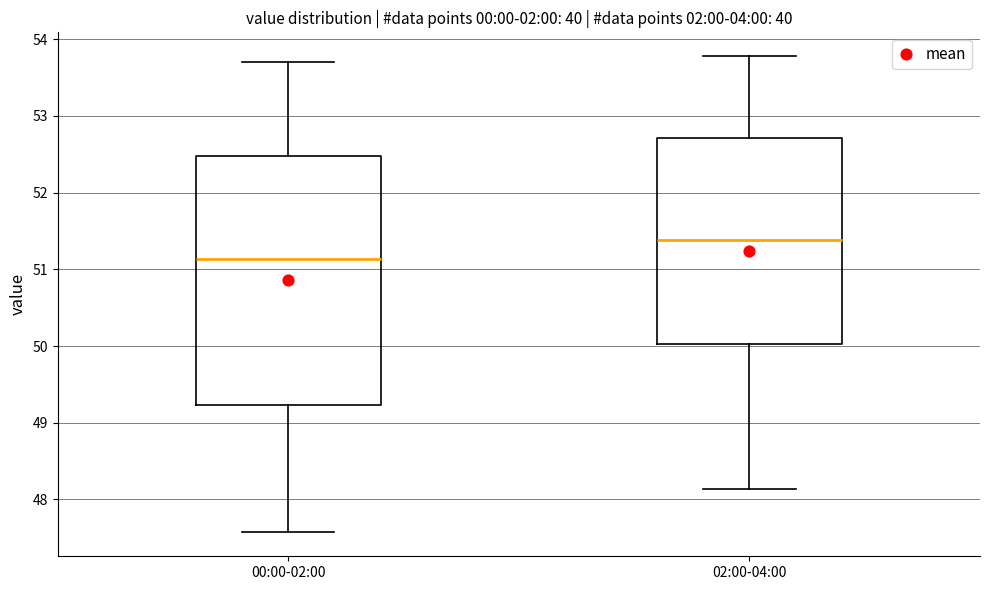

Reading left to right, transcribe this box plot: for each box, give where its median line is, the range the box spans, and where its two whiskers end, as read against the y-axis. The values are not printed on the chart, so give them approximately, as read against the axis.

00:00-02:00: median 51.1, box 49.2 to 52.5, whiskers 47.6 to 53.7
02:00-04:00: median 51.4, box 50.0 to 52.7, whiskers 48.1 to 53.8